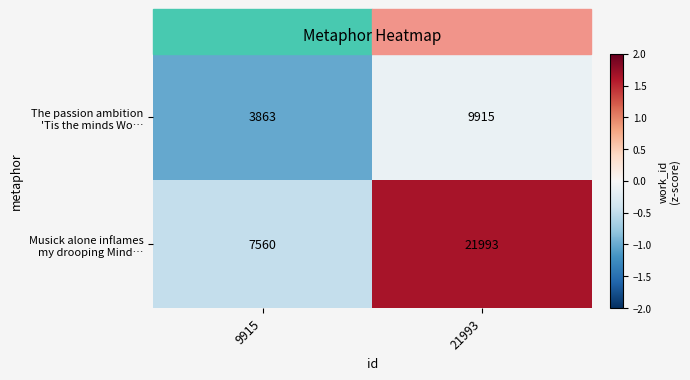

Which label corresponds to the largest value in the chart?

21993